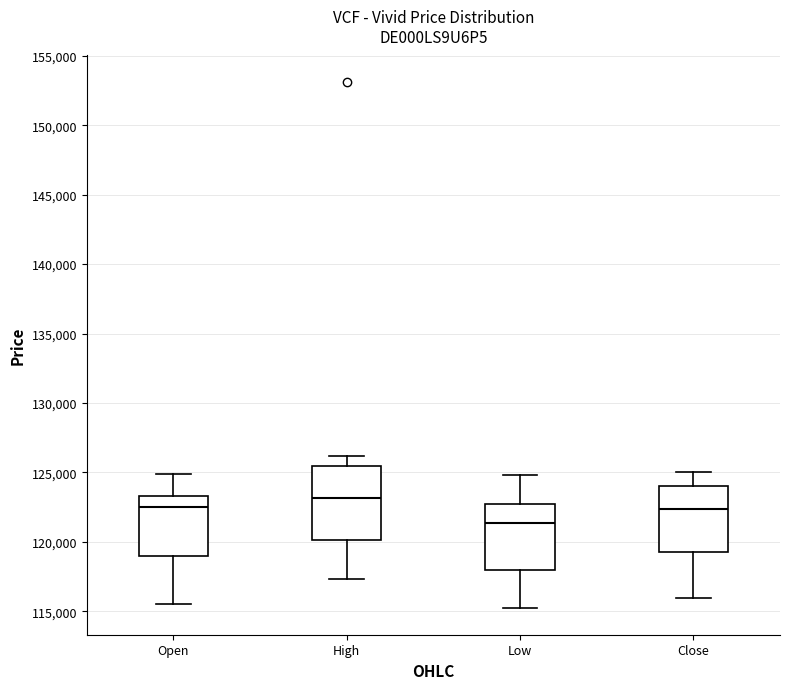

Which box is the tallest, from its lower edge to its upper edge?

High